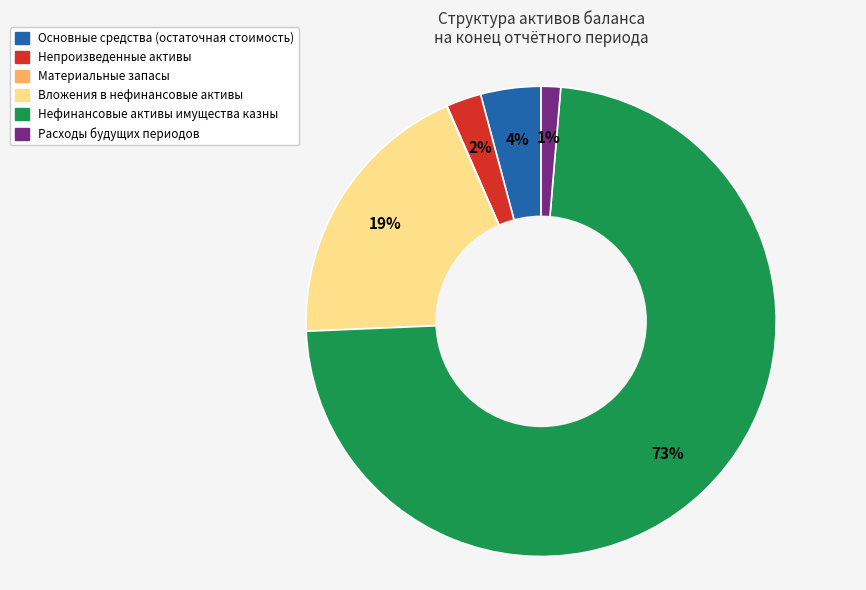

To the nearest percent, what is the average slice percentage?

17%